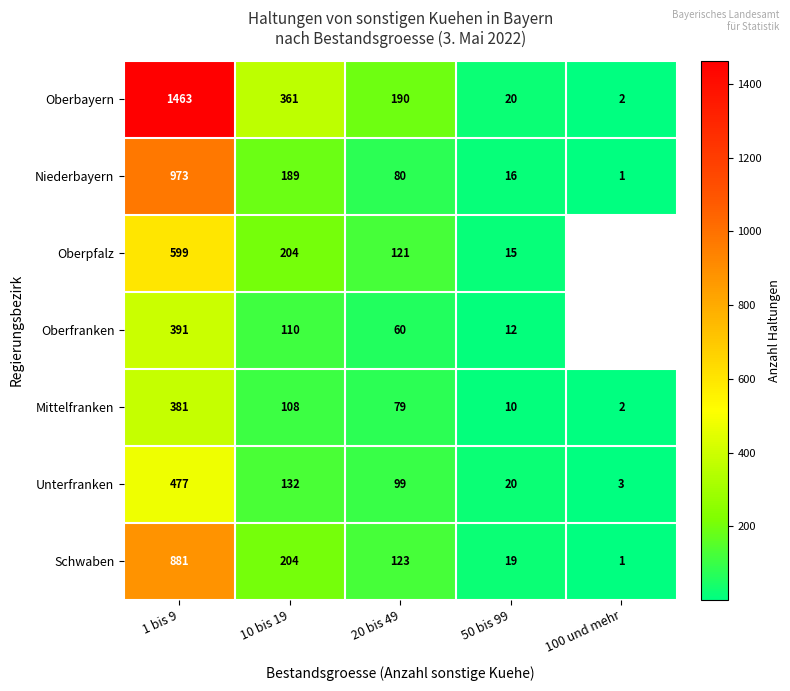

How many distinct data groups are displayed?

7